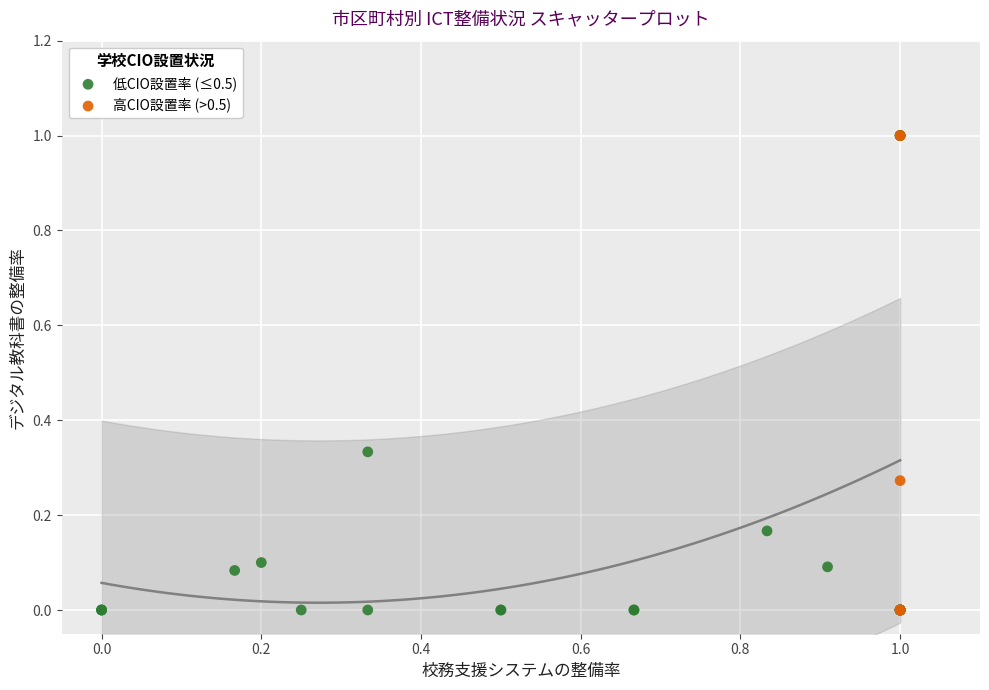

What are all the series names shown in the legend?

低CIO設置率 (≤0.5), 高CIO設置率 (>0.5)